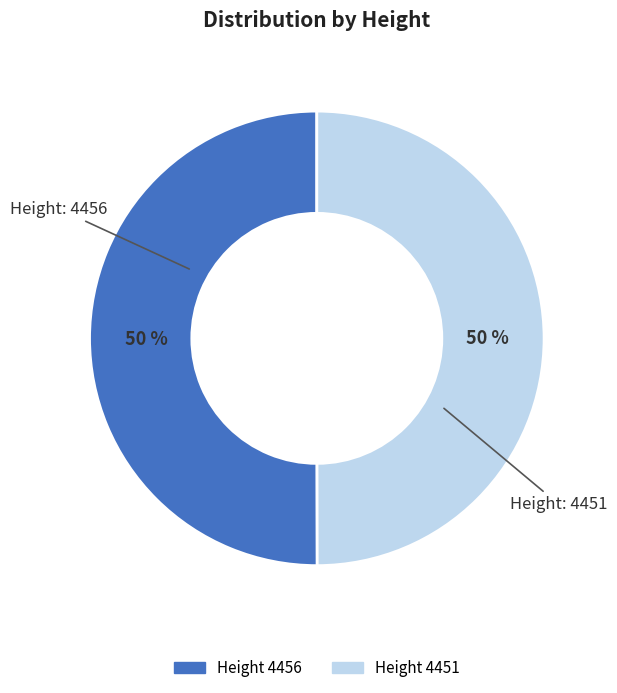

Which category has the biggest portion of the pie?

4456